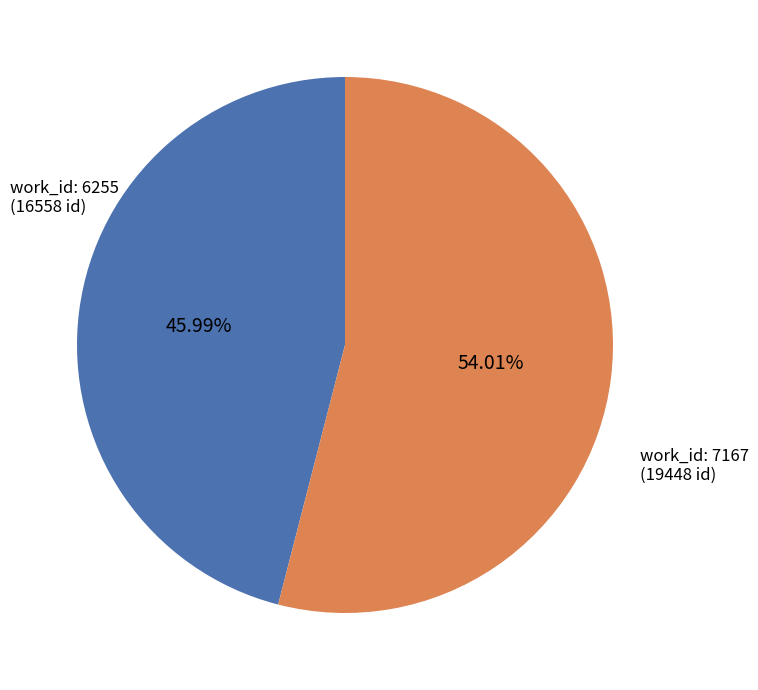

How many slices are in this pie chart?

2